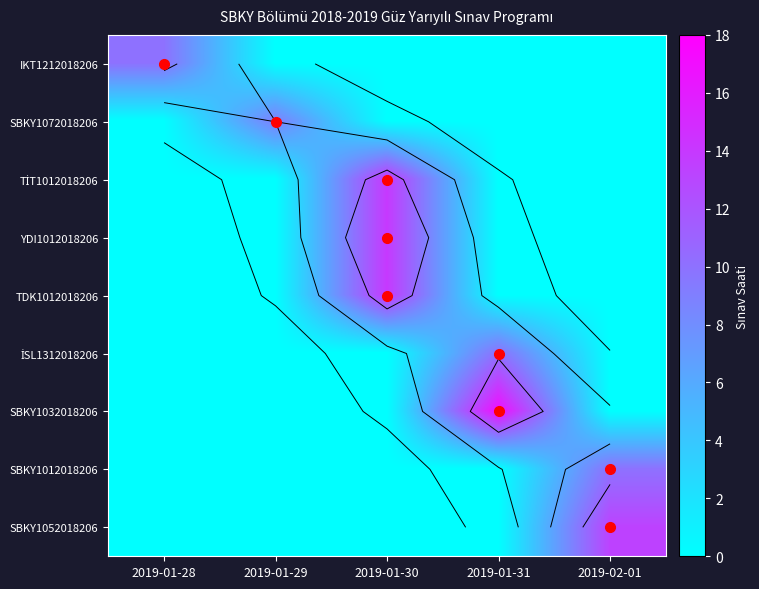

Which category has the lowest value in the TDK1012018206 series?

2019-01-28